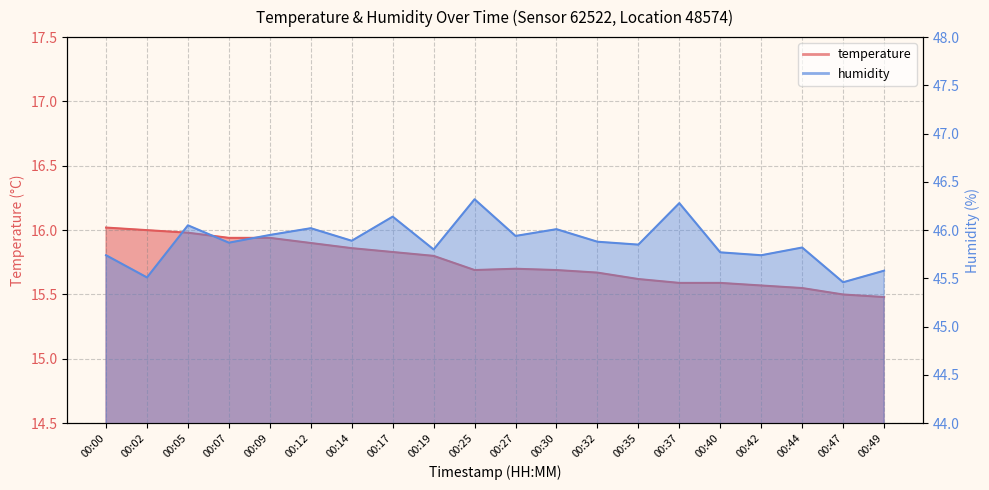

Rank the series at 00:44 from lowest to highest value.

temperature, humidity